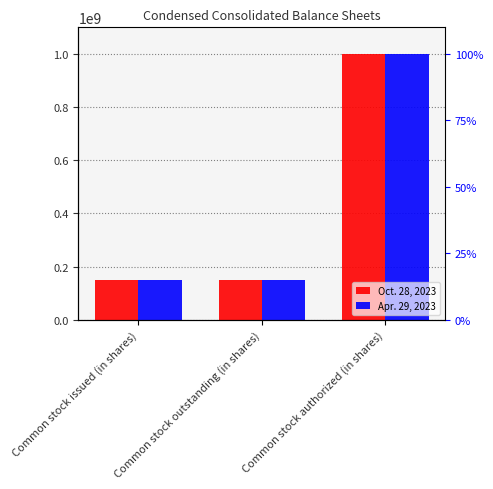

What is the label of the 3rd bar from the left?

Common stock authorized (in shares)